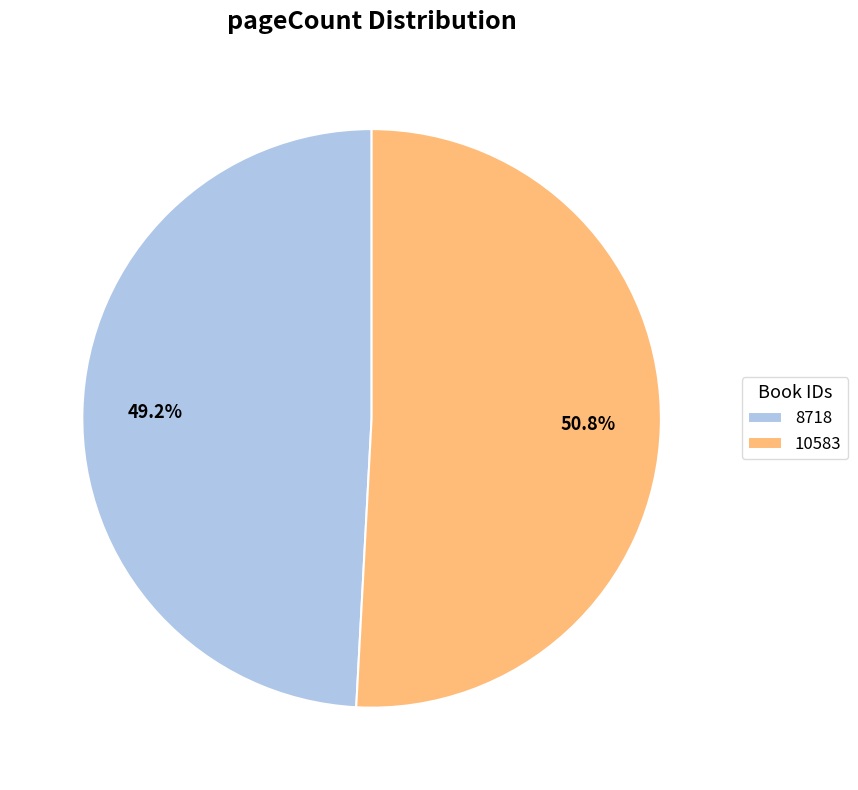

To the nearest percent, what portion does 8718 represent?

49%